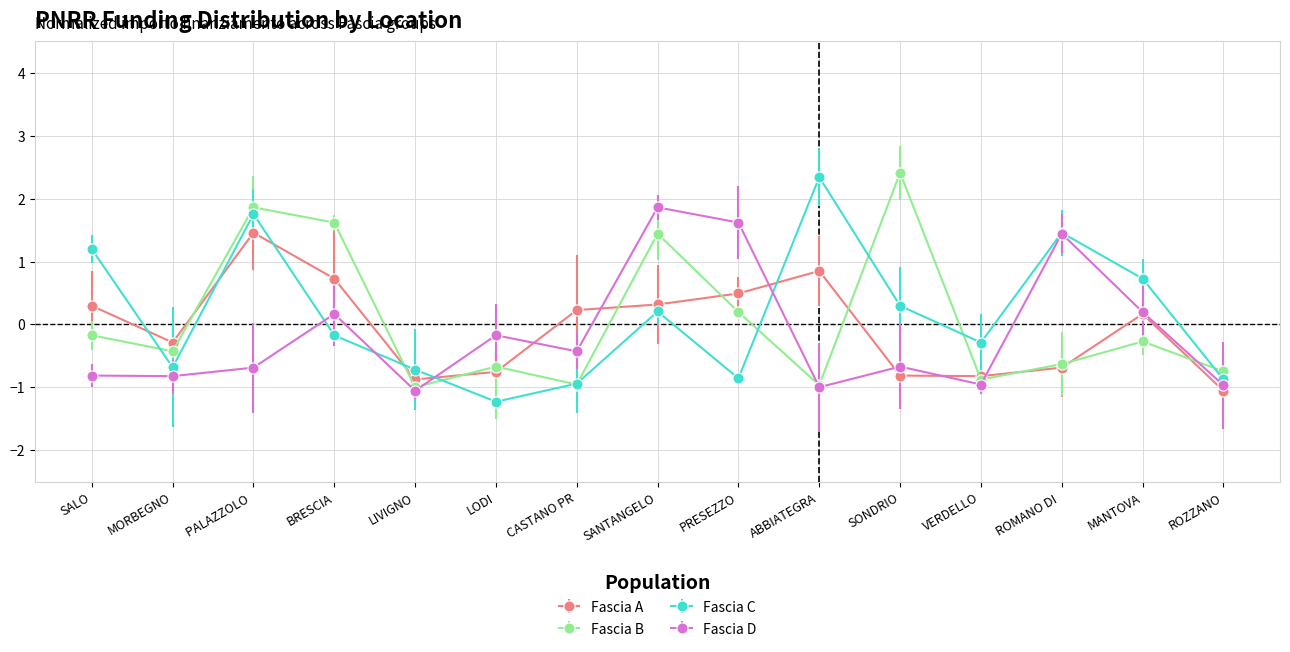

Where do Fascia C and Fascia A first cross each other?

SALO and MORBEGNO